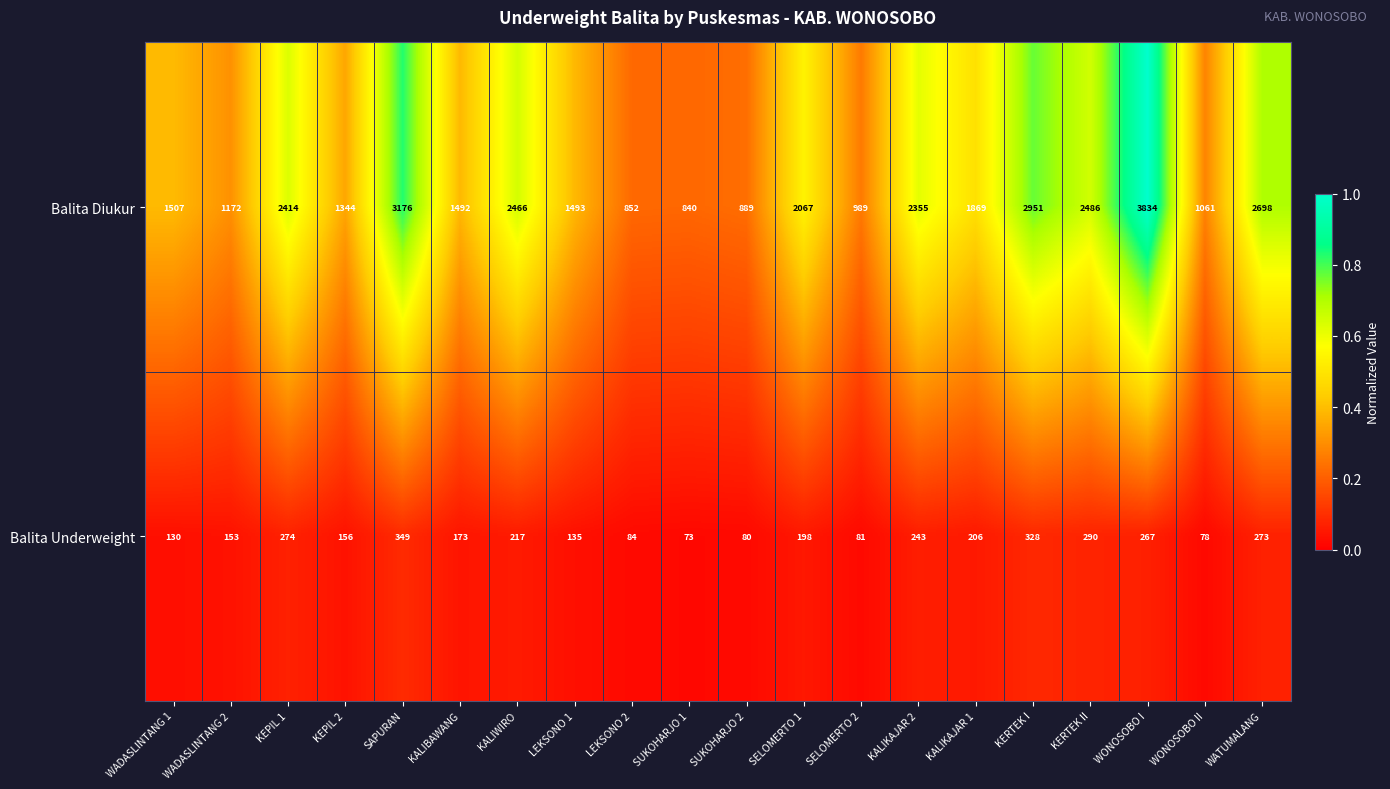

What is the difference between the maximum and minimum values in the Balita Underweight series?

276